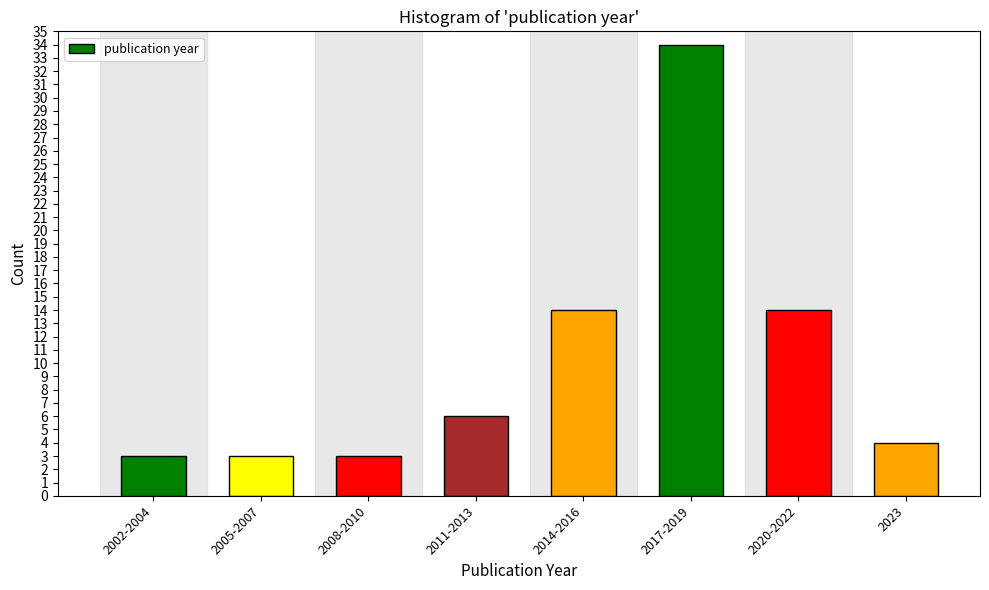

Reading right to left, extract all data points from this chart.

2023=4	2020-2022=14	2017-2019=34	2014-2016=14	2011-2013=6	2008-2010=3	2005-2007=3	2002-2004=3